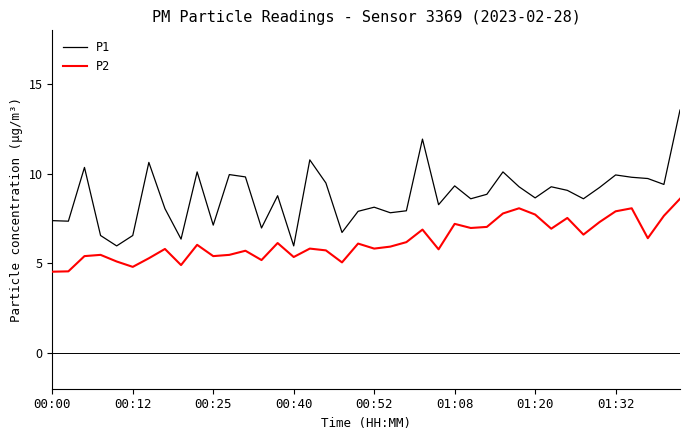

Which series has the largest total across all categories?

P1